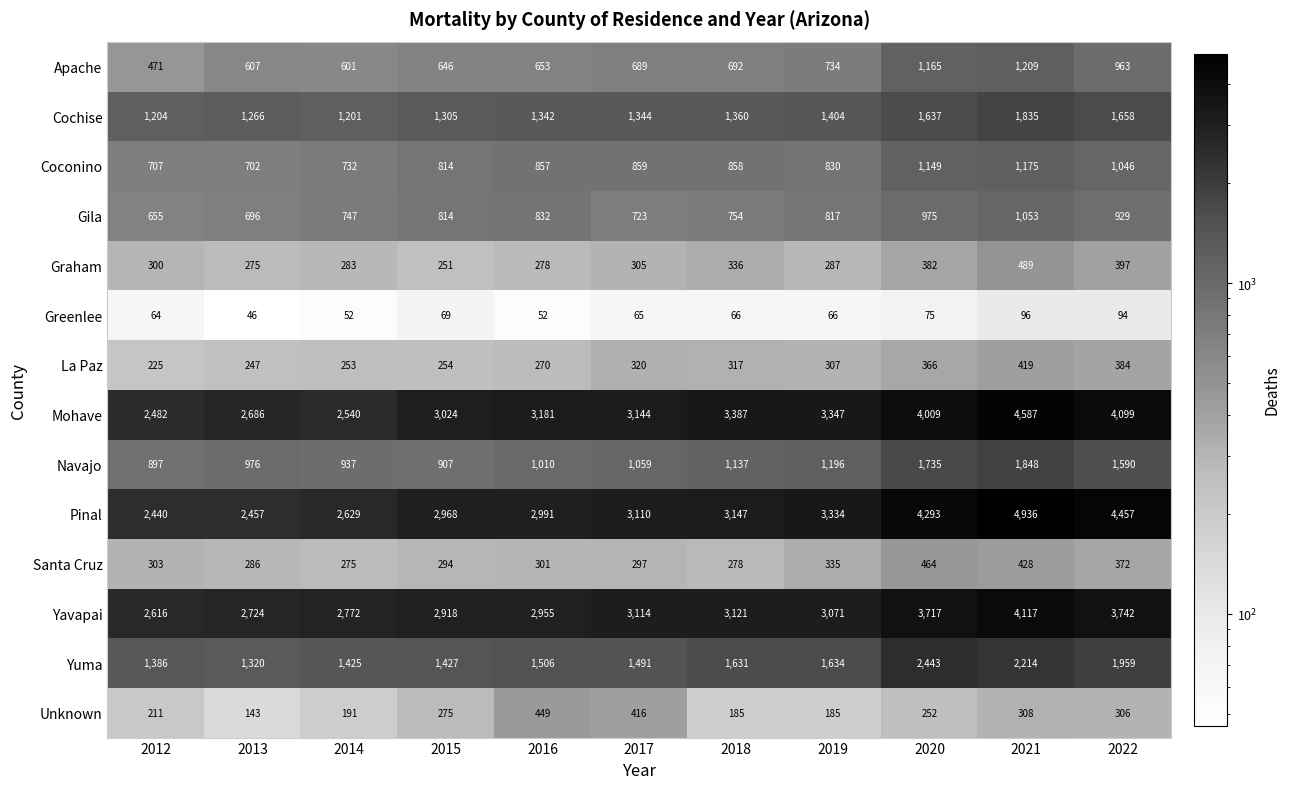

Rank the series at 2016 from lowest to highest value.

Greenlee, La Paz, Graham, Santa Cruz, Unknown, Apache, Gila, Coconino, Navajo, Cochise, Yuma, Yavapai, Pinal, Mohave